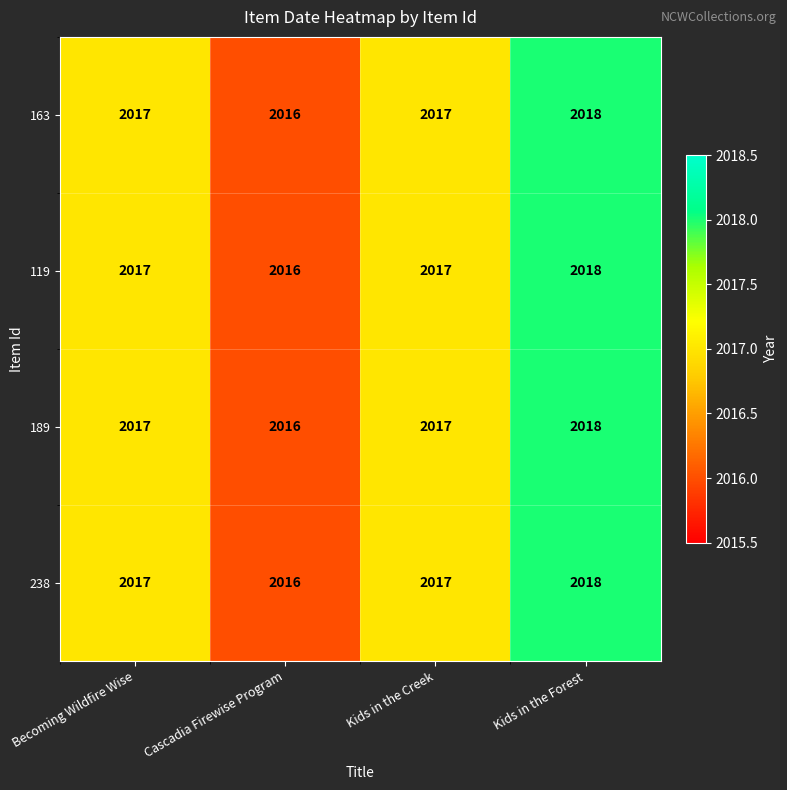

How many values in the 163 series are below 2017?

1